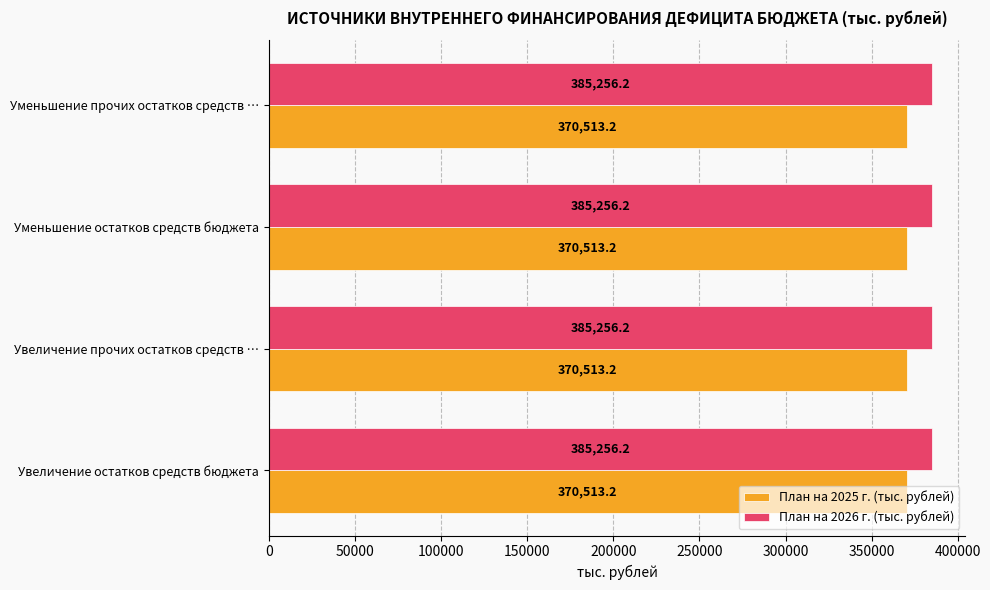

At how many categories does at least one series exceed 372229?

4